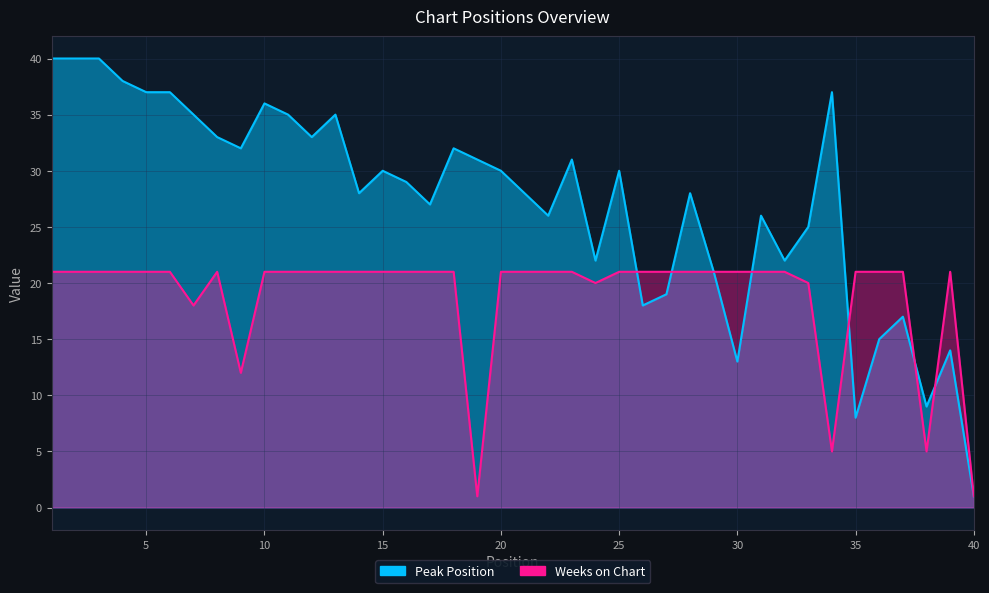

Is it true that Peak Position equals 37 at 34?

True